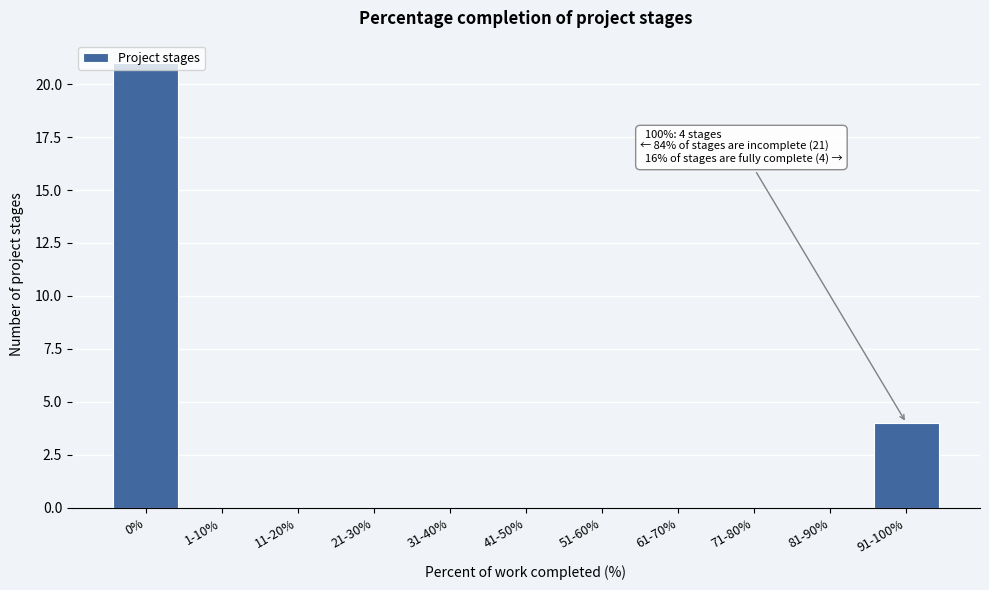

Is it true that the value at 71-80% is -14?

False